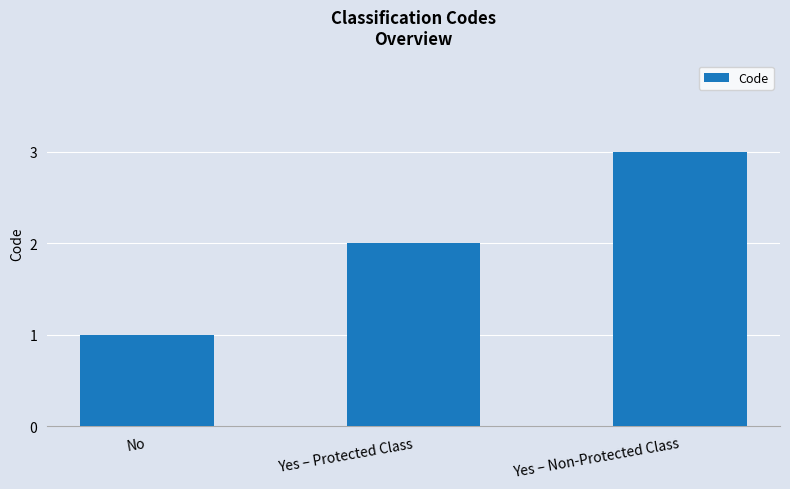

Reading left to right, list all the values displayed in this chart.

No=1	Yes – Protected Class=2	Yes – Non-Protected Class=3